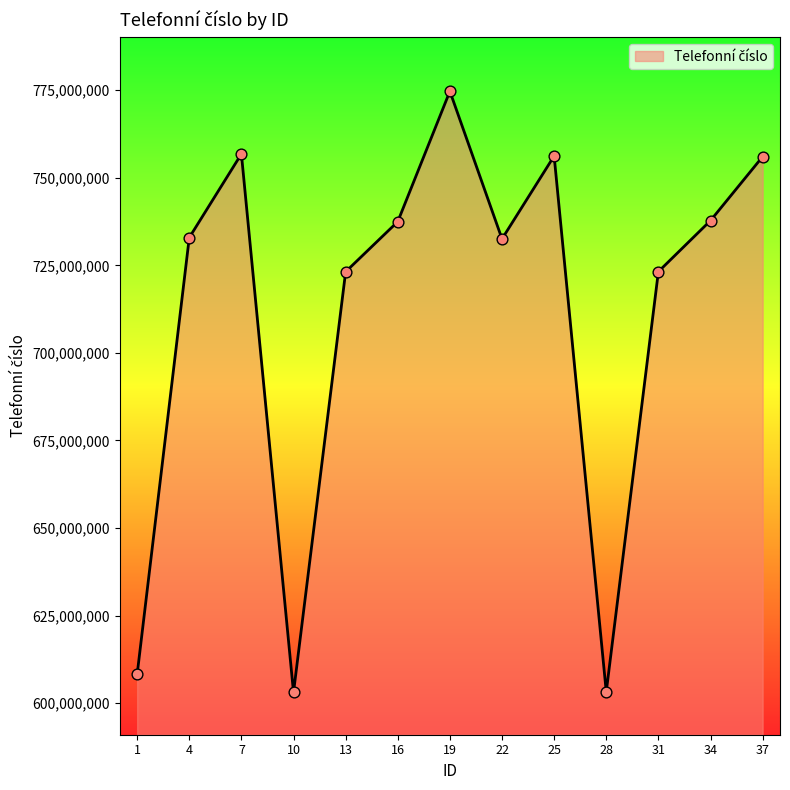

Between 25 and 4, which is larger?

25